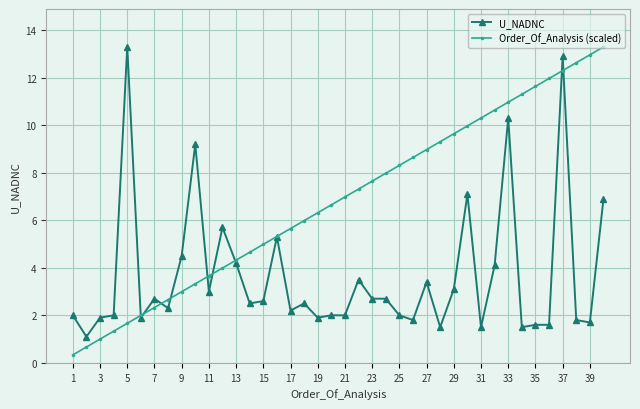

What is the value of the U_NADNC point at the 25th from the left?

2.0